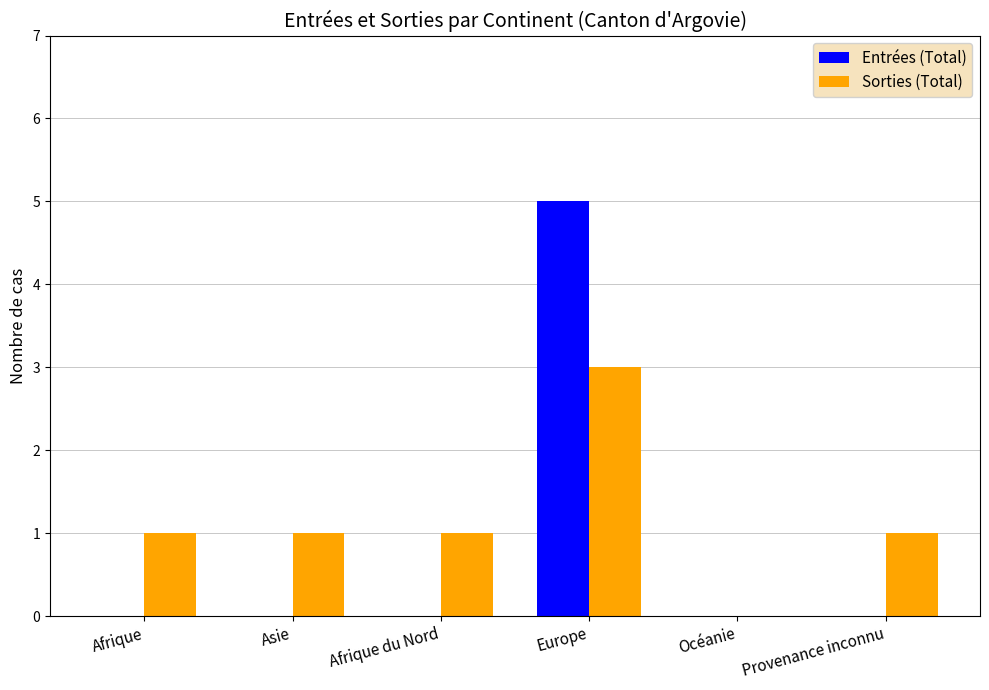

Which series has the widest spread of values?

Entrées (Total)